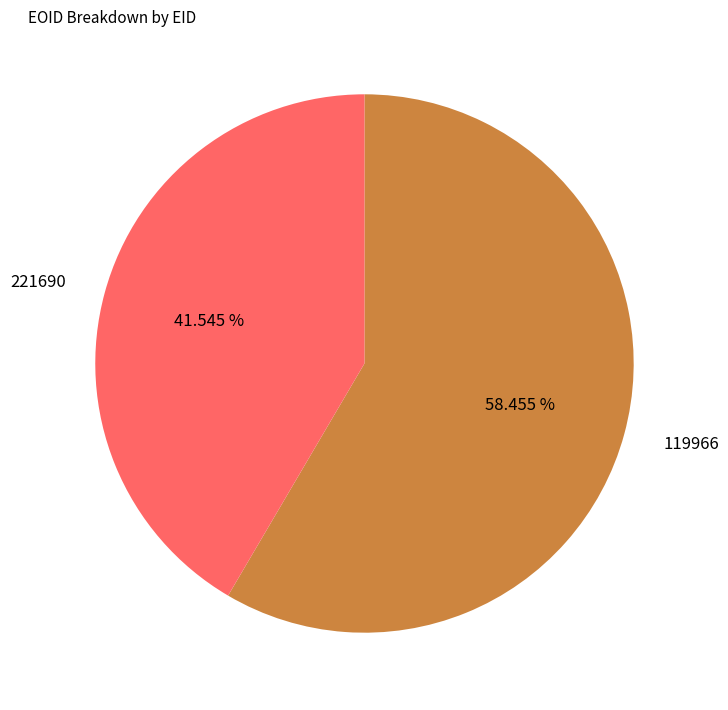

To the nearest percent, what is the combined percentage of 119966 and 221690?

100%